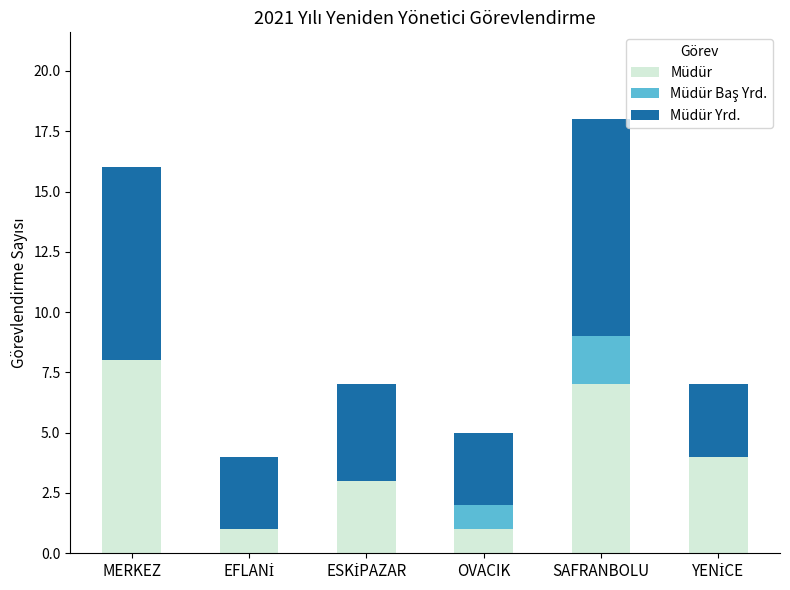

The Müdür series shows 4 at SAFRANBOLU. True or false?

False